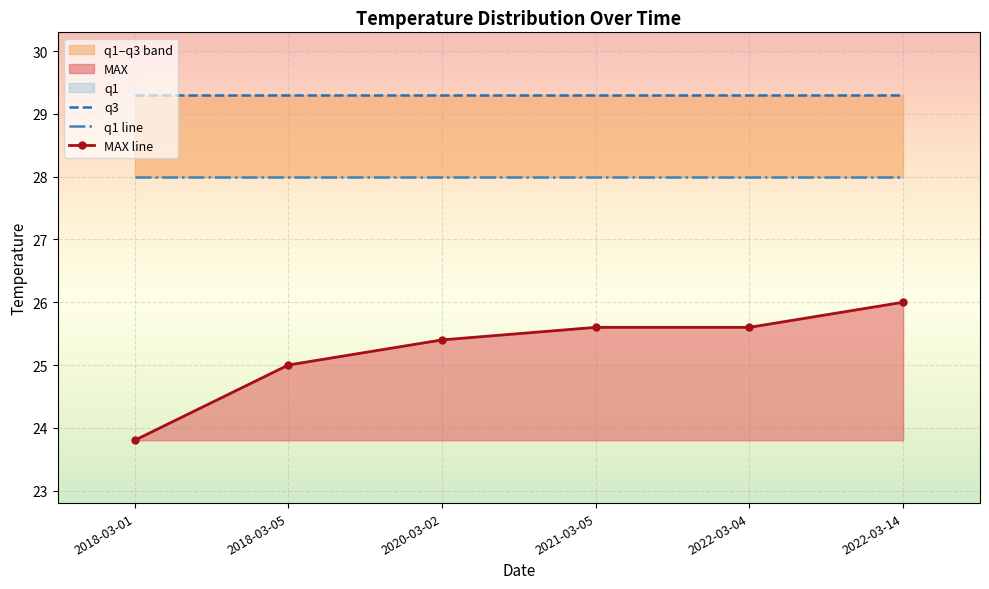

True or false: q1 line and MAX line intersect in this chart.

False